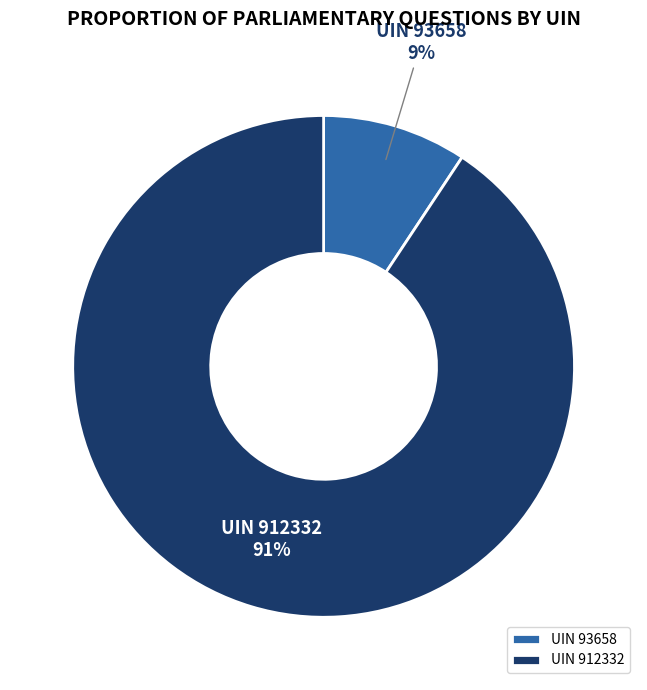

Approximately how many times larger is the value at UIN 93658 compared to UIN 912332?

0.1